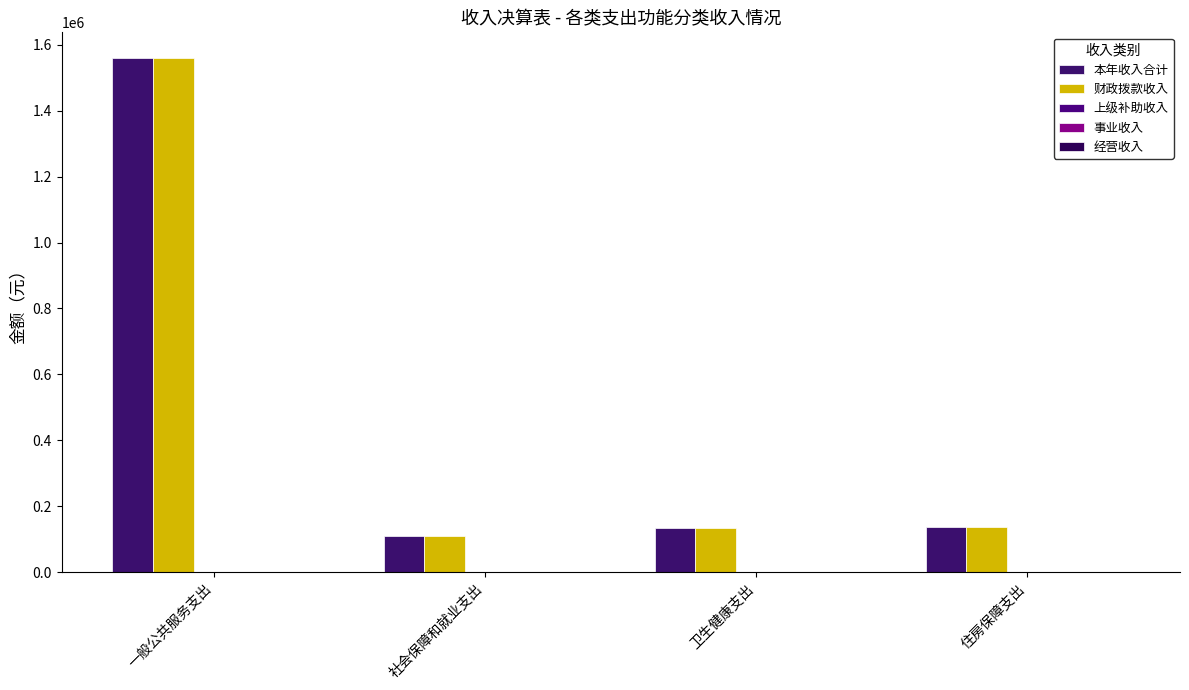

How many bars are there in each group?

2